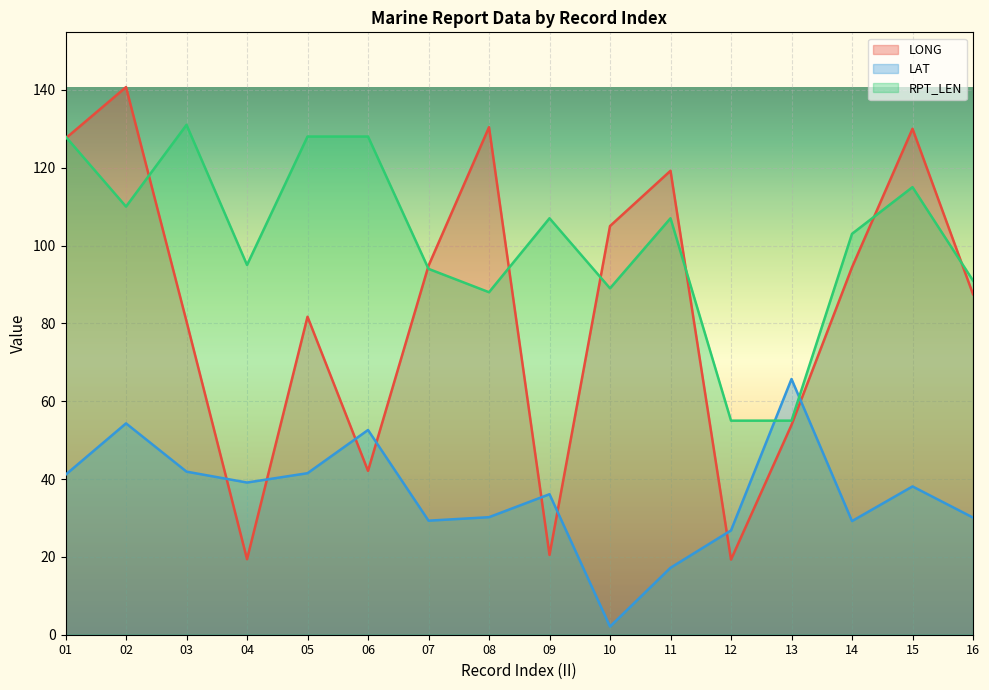

How many lines are shown in the chart?

3